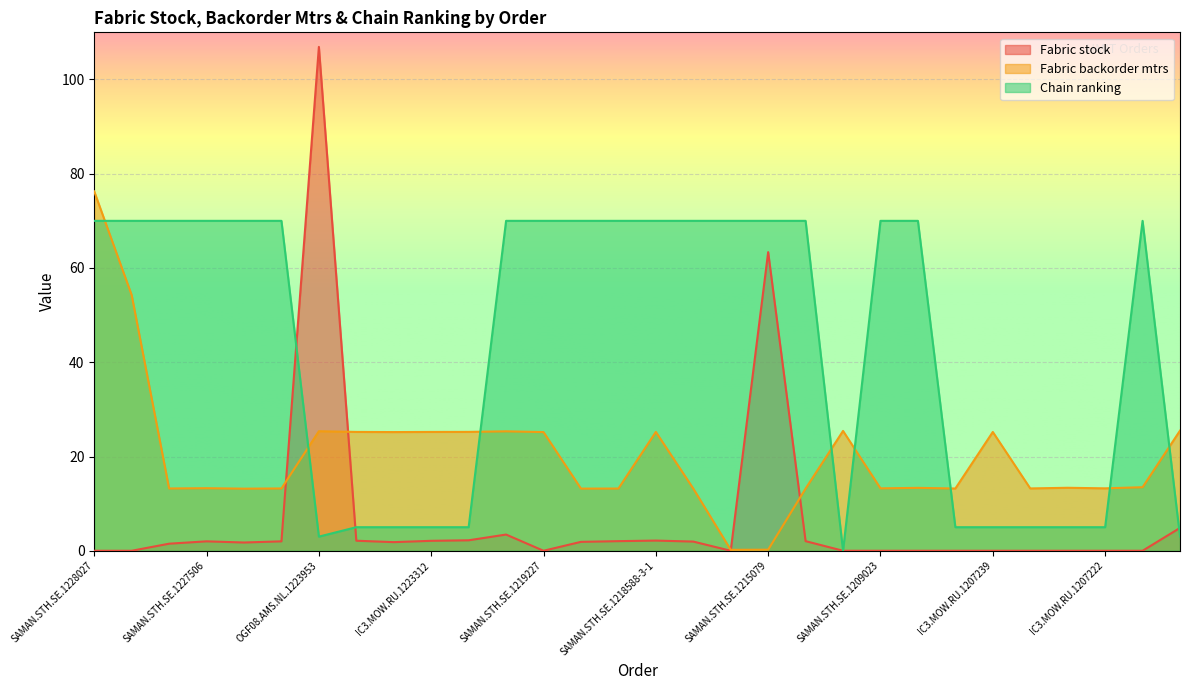

What is the total value across all series at SAMAN.STH.SE.1205314?

83.5